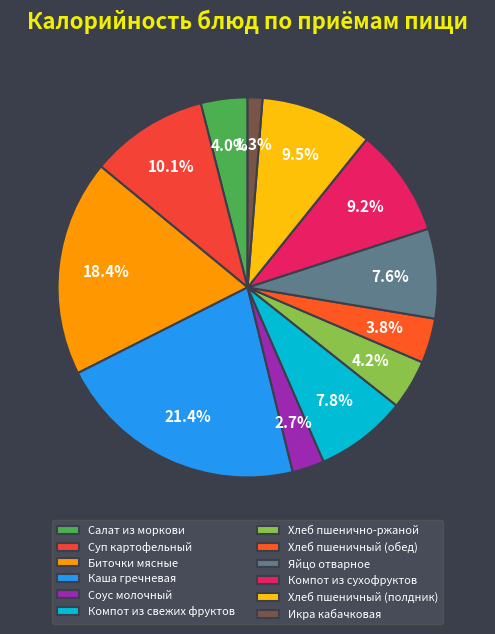

What percentage do Хлеб пшеничный (полдник) and Яйцо отварное together represent?

17.2%